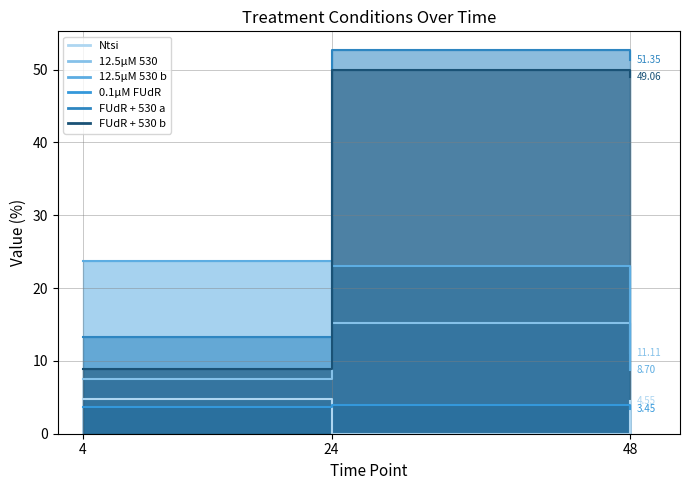

What is the value of the 12.5µM 530 b point at the 1st from the left?

23.7